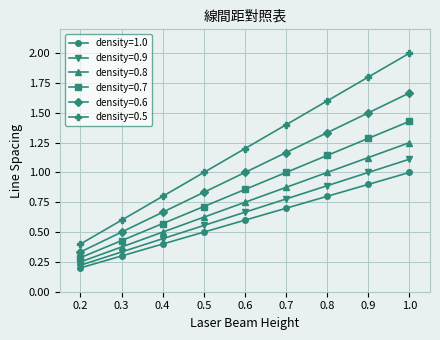

Which series has the largest total across all categories?

density=0.5